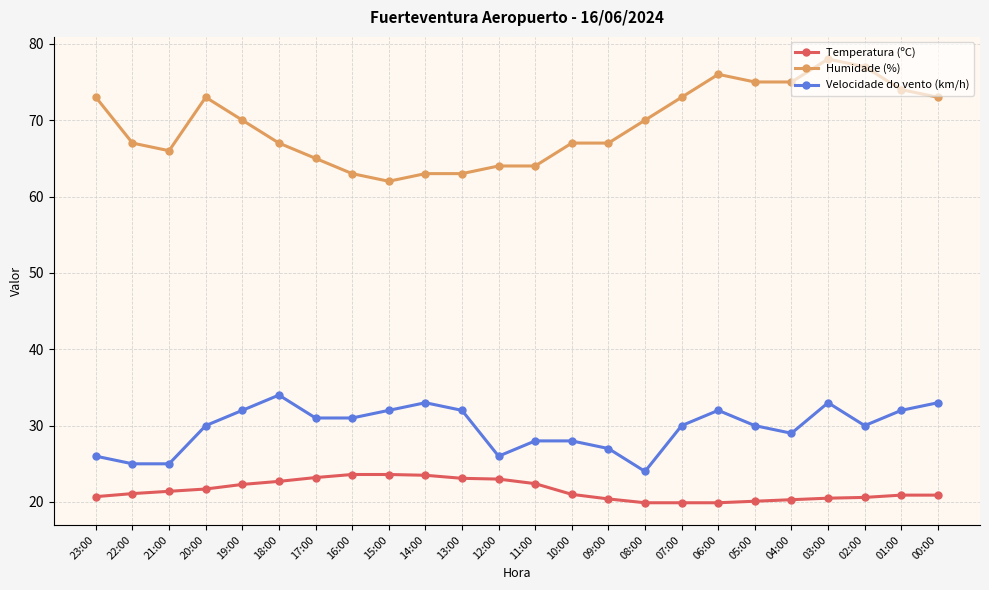

Is it true that Velocidade do vento (km/h) equals 30.0 at 07:00?

True